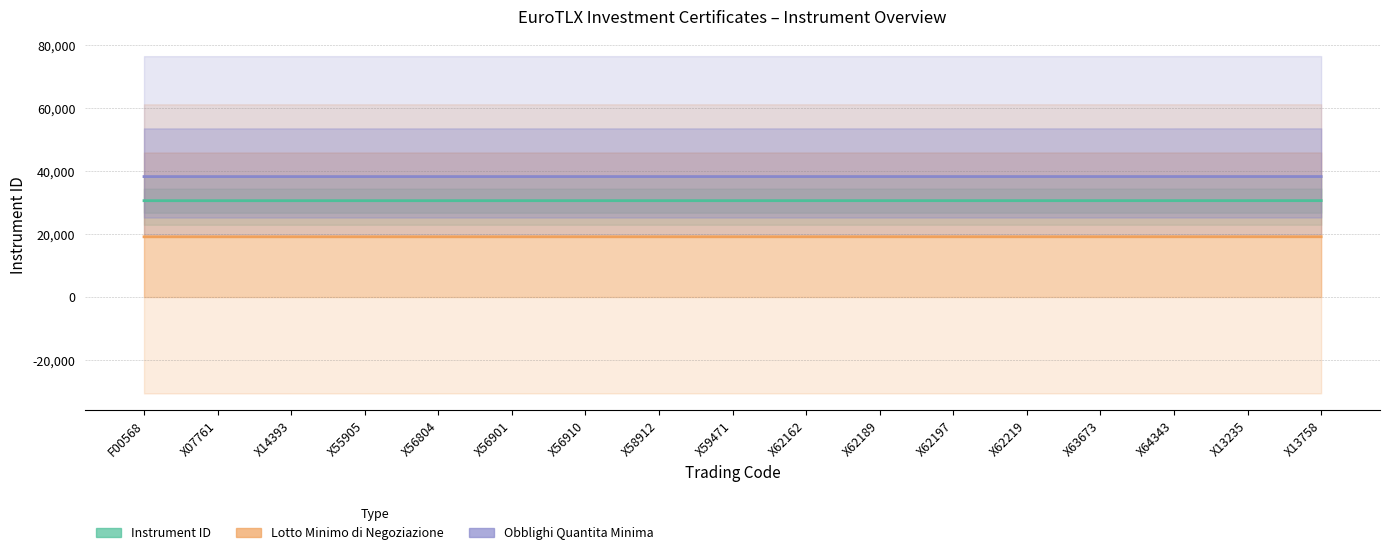

Does the chart have visible grid lines?

Yes